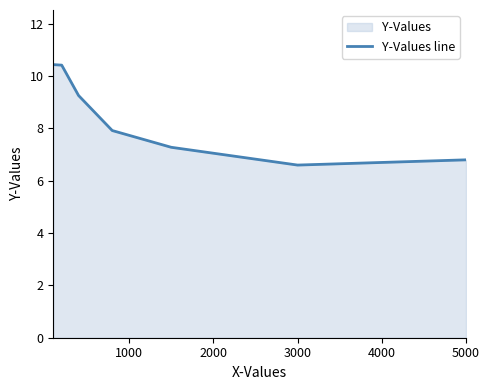

What is the average value?

8.4